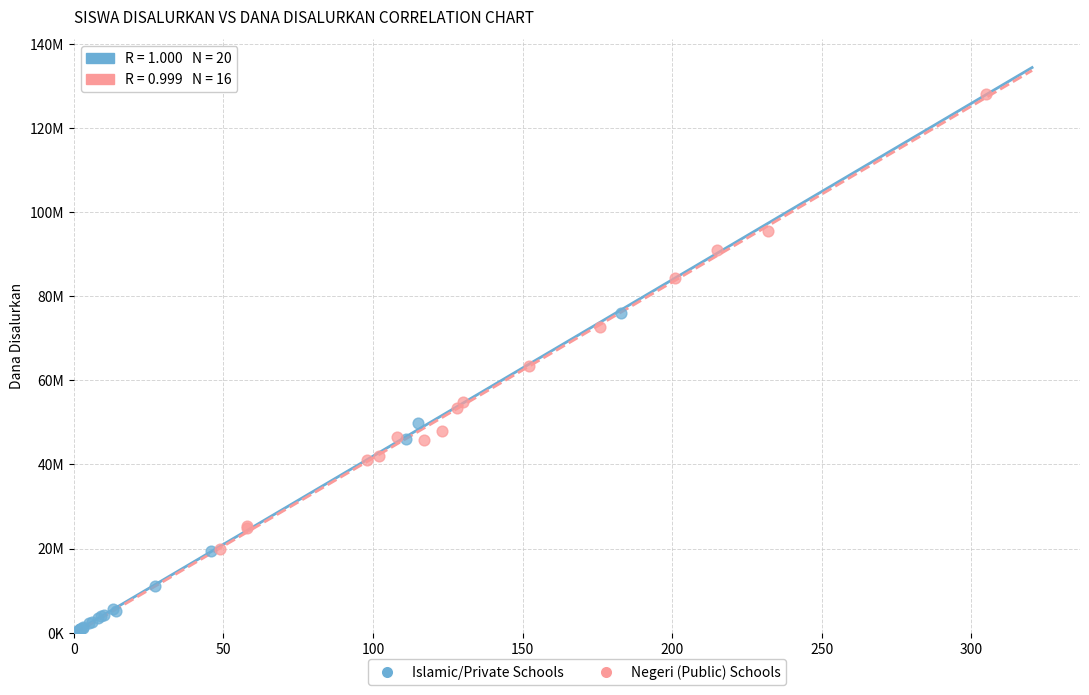

What are all the series names shown in the legend?

Islamic/Private Schools, Negeri (Public) Schools